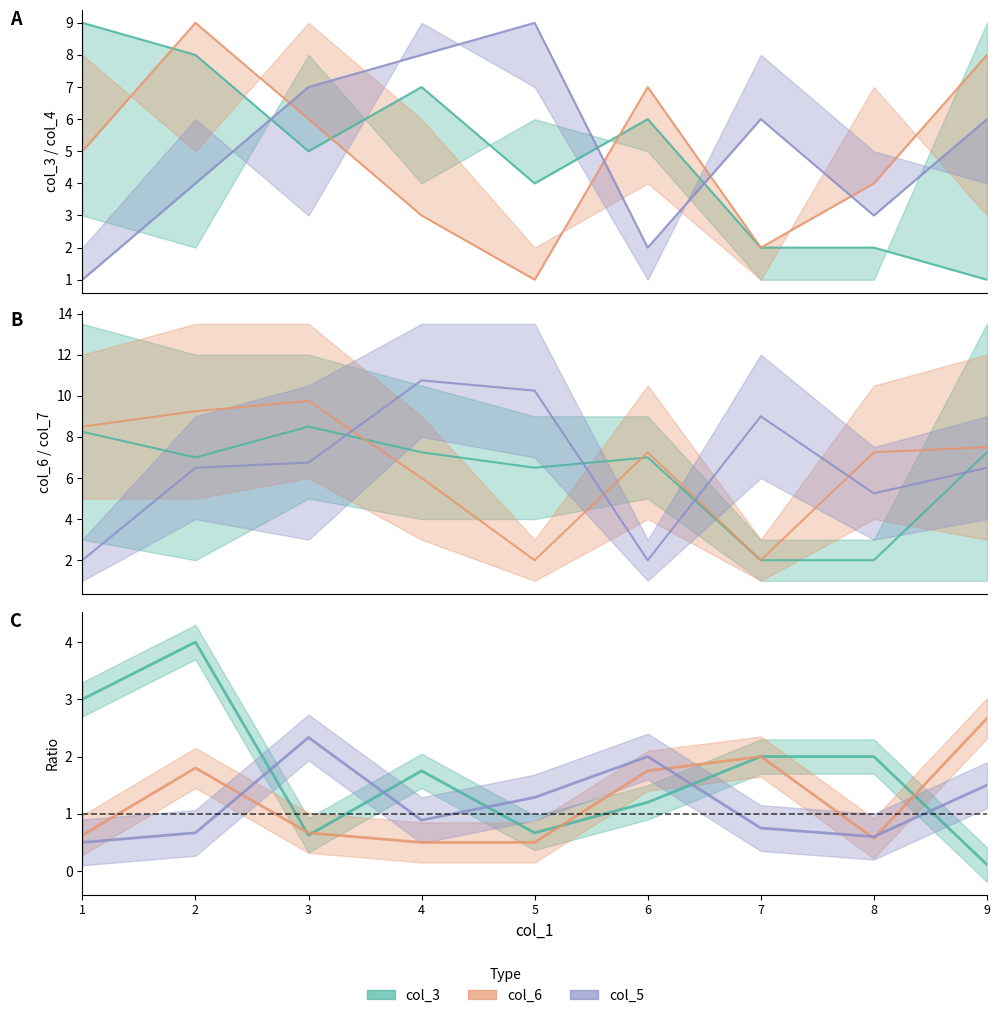

What value does the col_5 series have at 1?

1